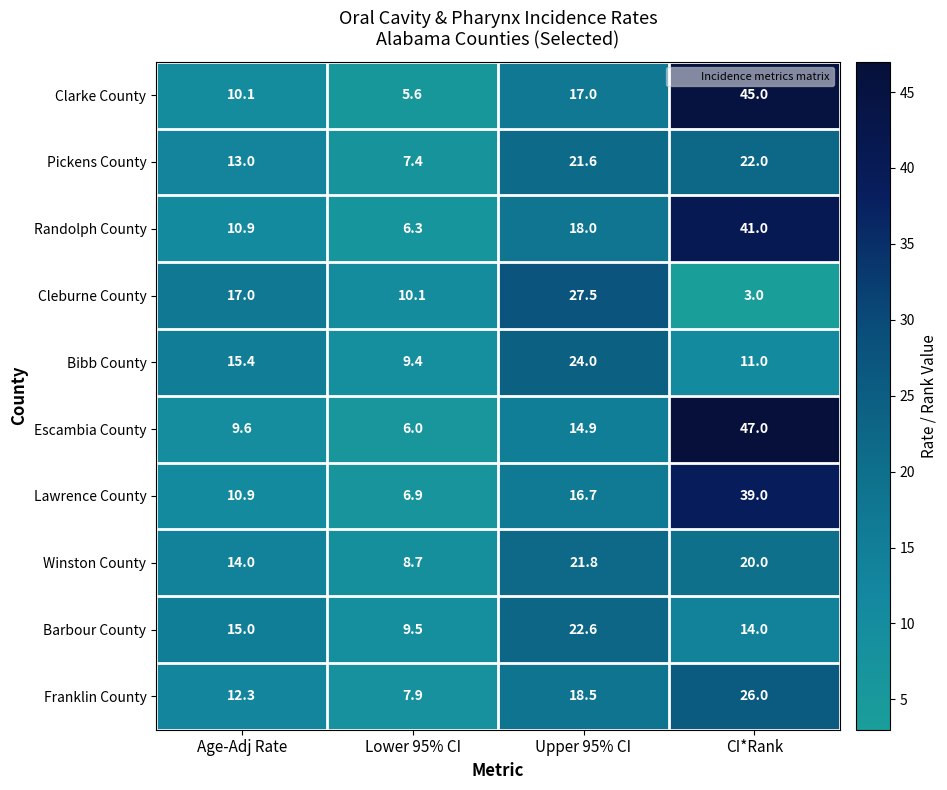

Which series has the widest spread of values?

Escambia County